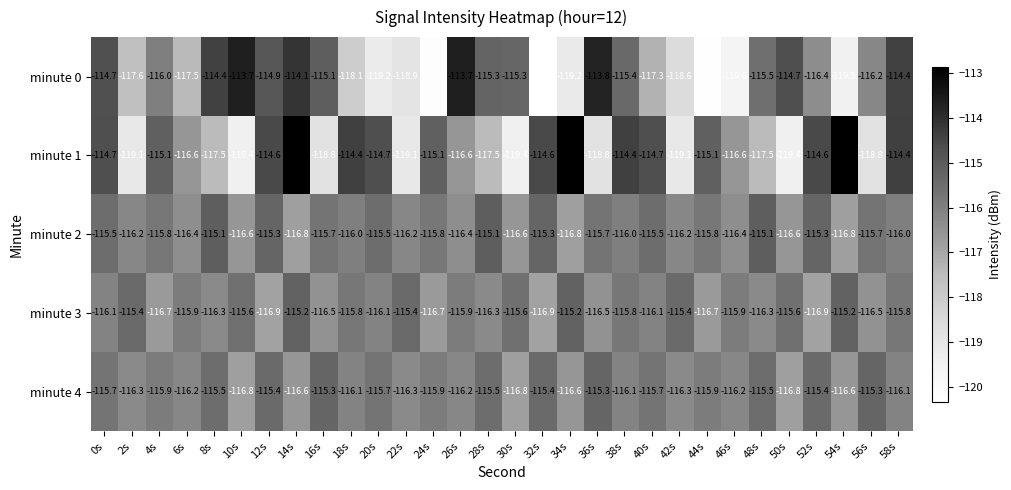

What is the average value of the minute 2 series?

-115.9